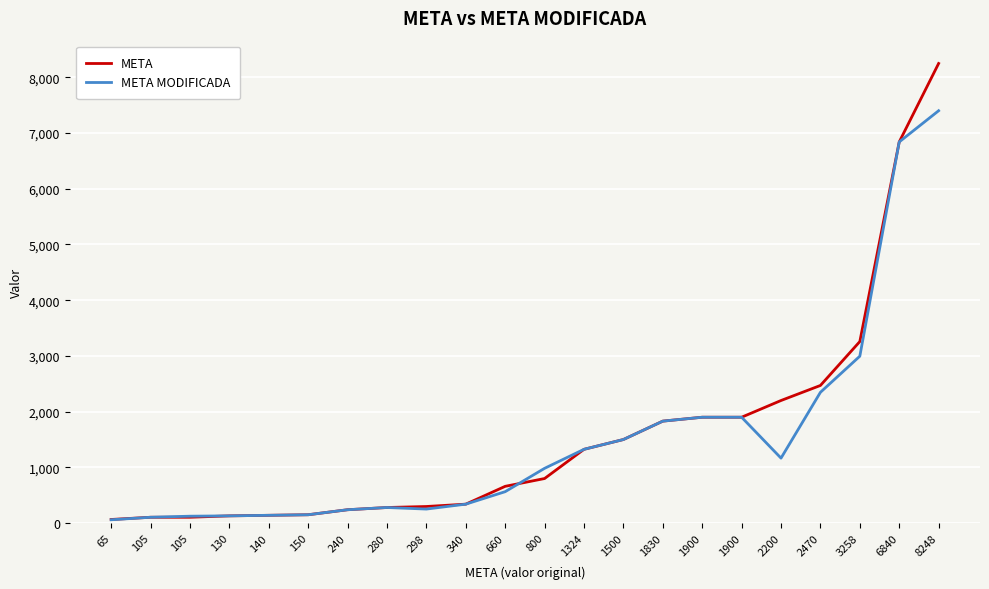

Between which two adjacent categories do META and META MODIFICADA first intersect?

660 and 800